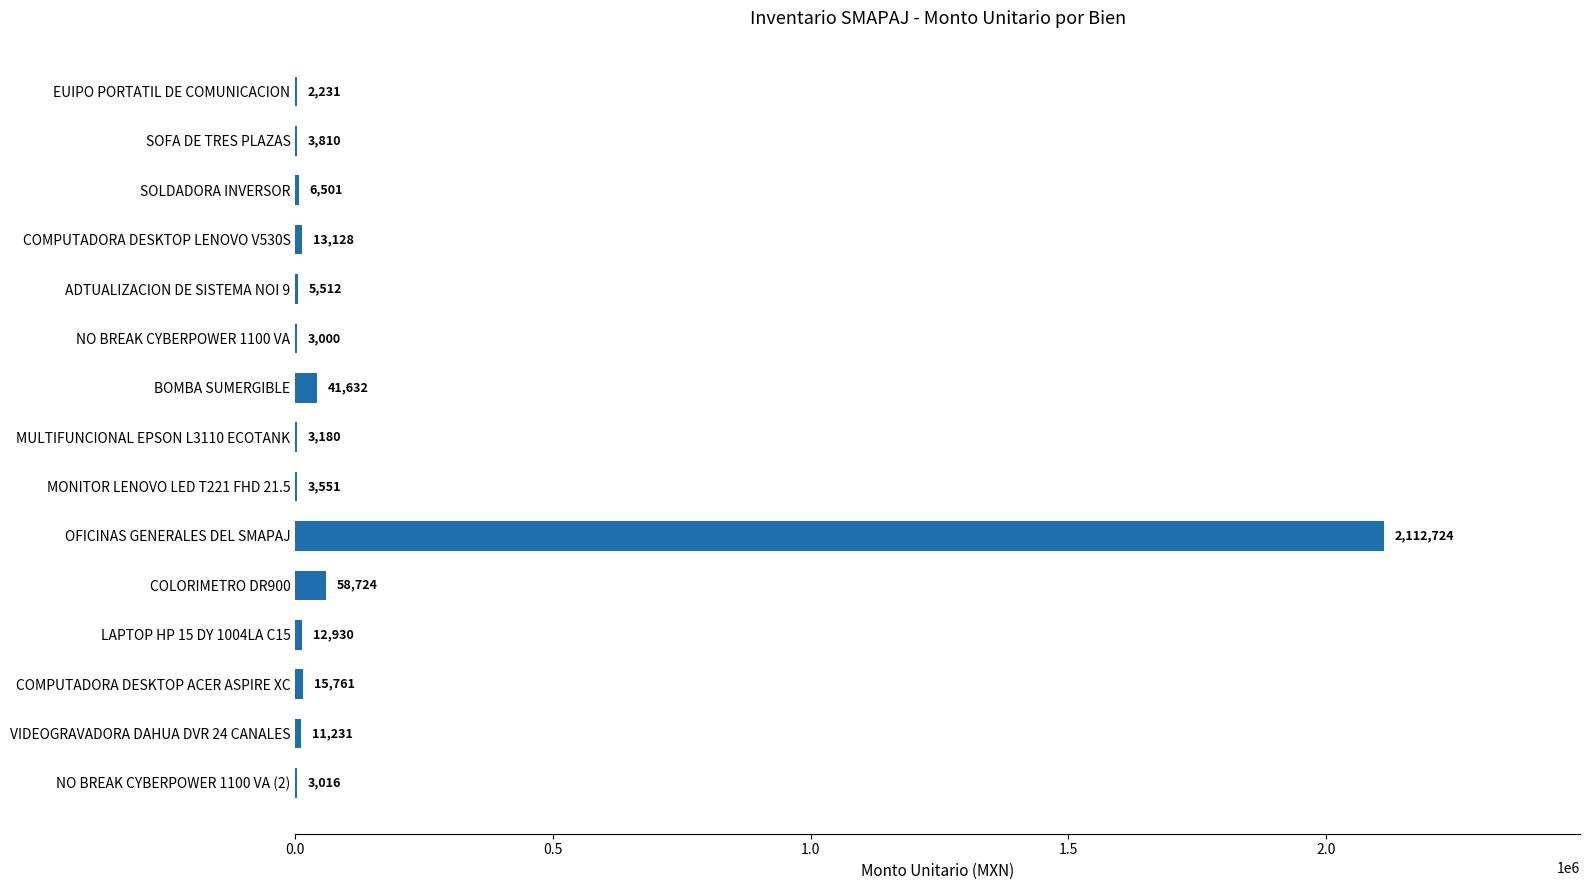

The value at MONITOR LENOVO LED T221 FHD 21.5 is 3551.1. True or false?

True